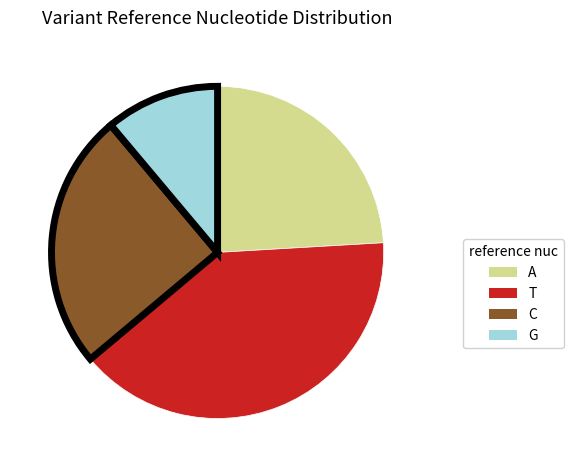

Approximately how many times larger is the value at T compared to G?

3.6